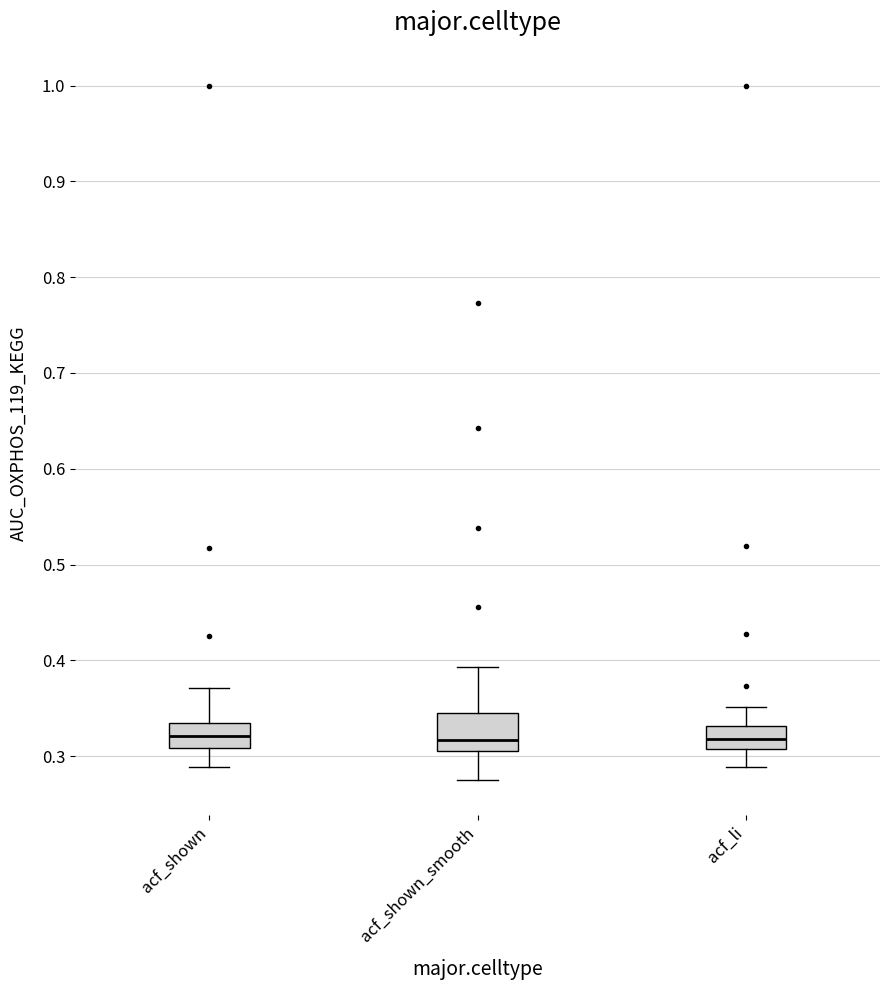

Comparing the boxes themselves (not the whiskers), which one is the tallest?

acf_shown_smooth